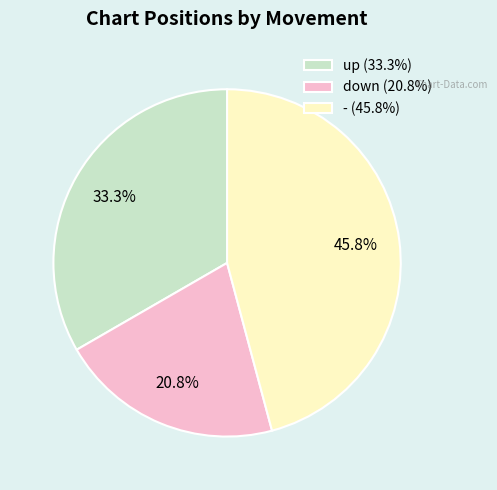

What is the ratio of the value at up (33.3%) to the value at down (20.8%)?

1.6